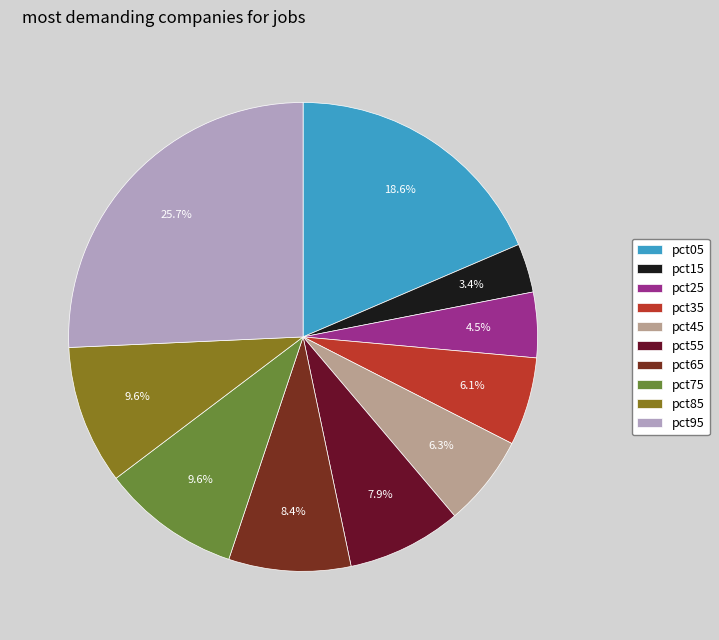

Count the number of slices in the pie.

10